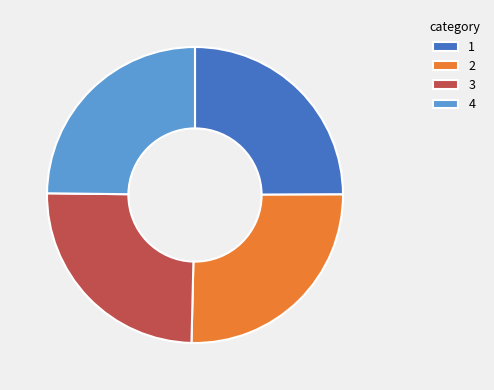

How many segments does this pie chart have?

4